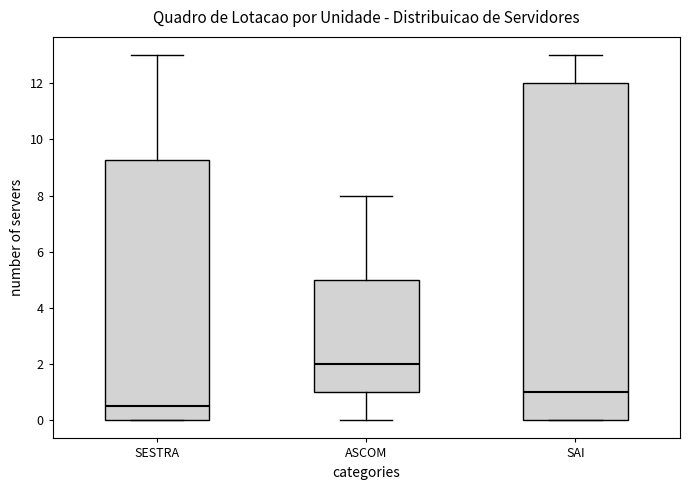

Reading left to right, read every box against the y-axis: the position of its median line, the range the box covers, and the ends of its whiskers. The values are not printed on the chart, so give them approximately, as read against the axis.

SESTRA: median 0.6, box 0.0 to 9.2, whiskers 0.0 to 13.0
ASCOM: median 2.0, box 1.0 to 5.0, whiskers 0.0 to 8.0
SAI: median 1.0, box 0.0 to 12.0, whiskers 0.0 to 13.0